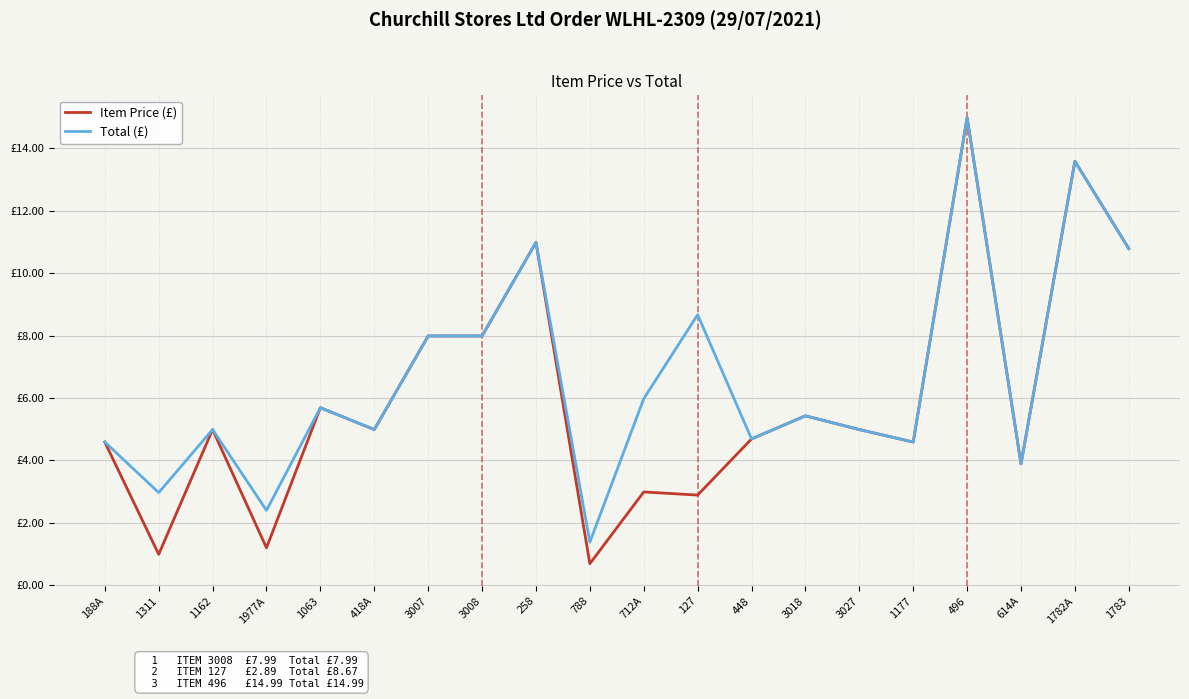

What position from the left is 1977A?

4